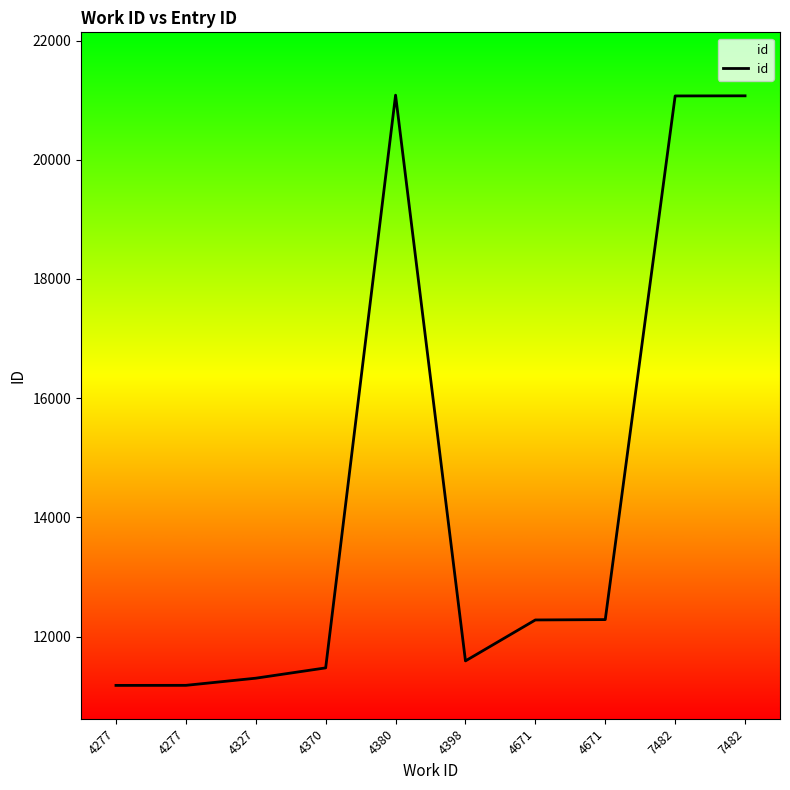

How many lines are shown in the chart?

1